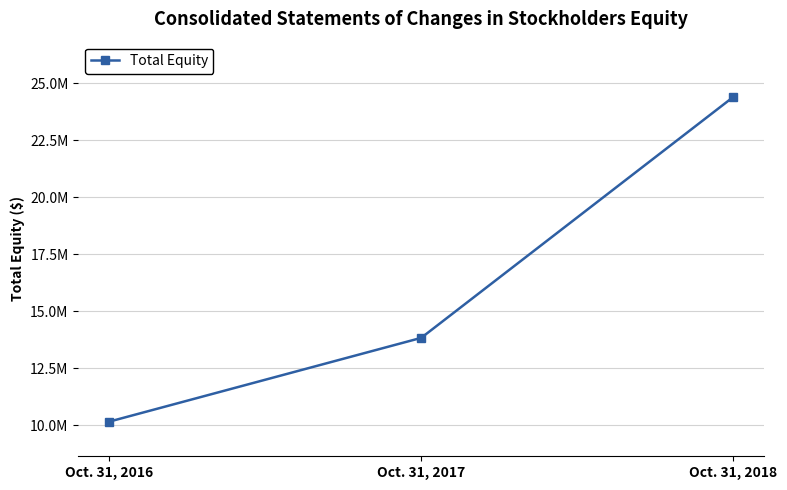

Is this an area chart (filled region under the line)?

No